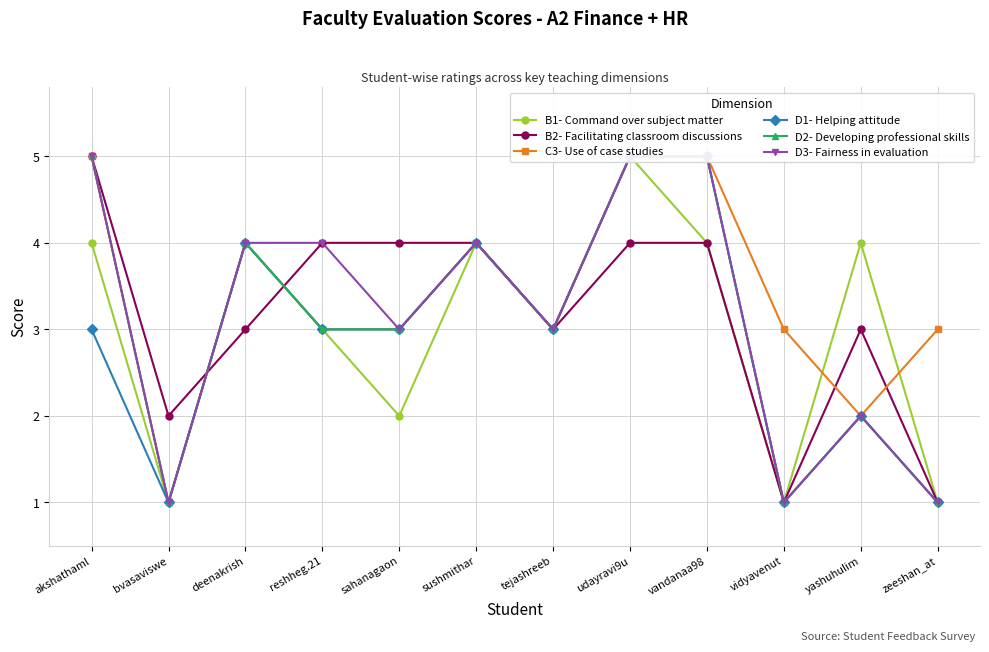

True or false: D3- Fairness in evaluation has a value of 4 at deenakrish.

True